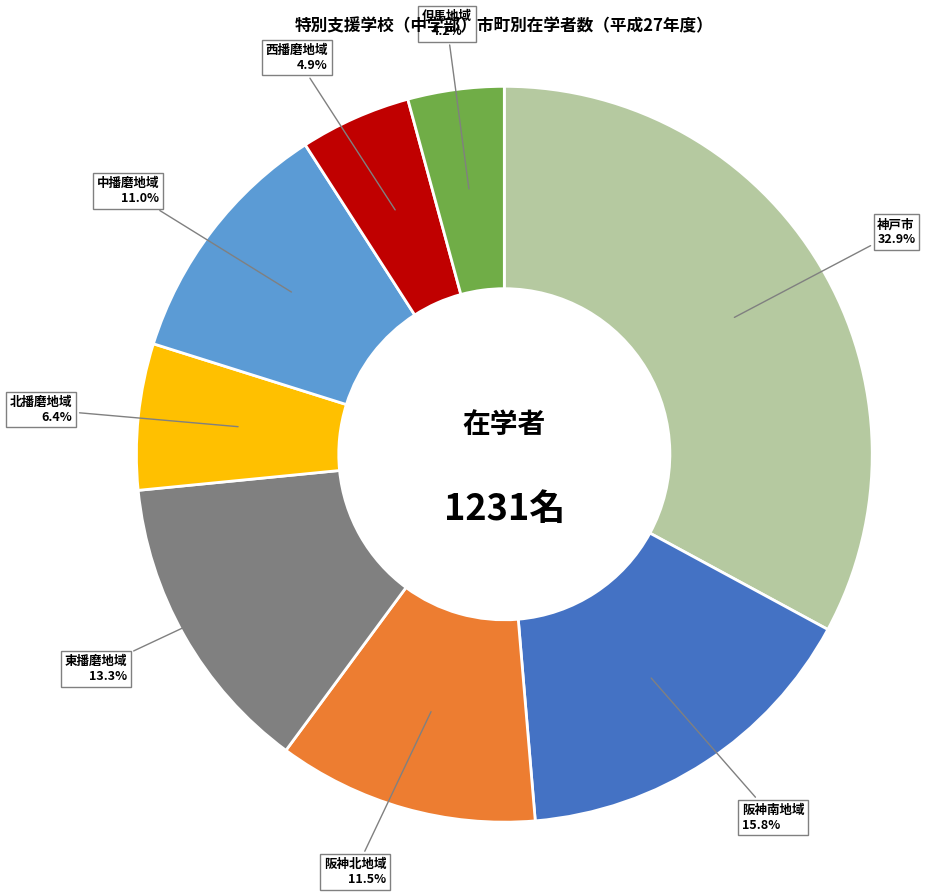

Is there a majority slice in this chart?

No